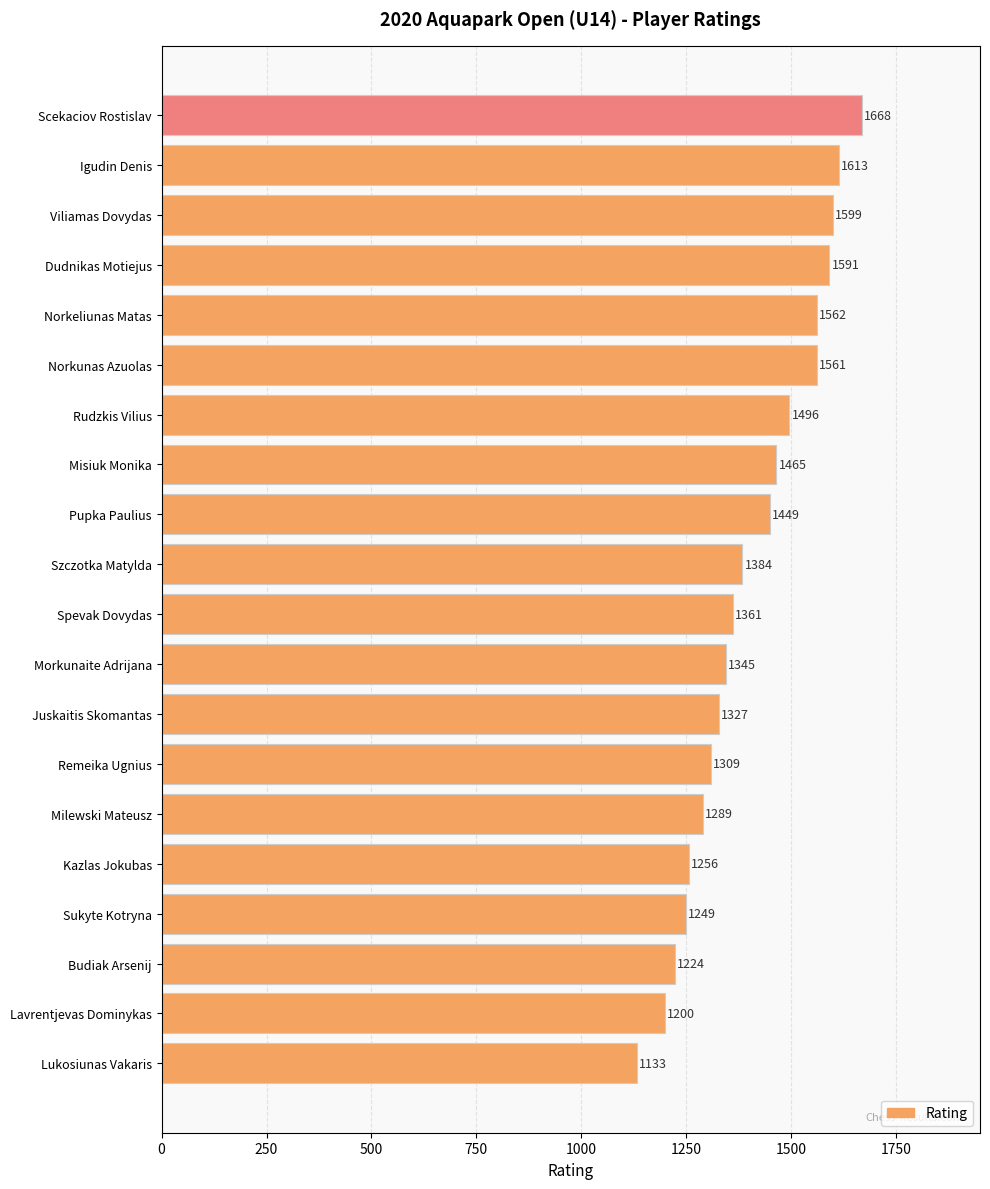

List the labels in order of value, smallest first.

Lukosiunas Vakaris, Lavrentjevas Dominykas, Budiak Arsenij, Sukyte Kotryna, Kazlas Jokubas, Milewski Mateusz, Remeika Ugnius, Juskaitis Skomantas, Morkunaite Adrijana, Spevak Dovydas, Szczotka Matylda, Pupka Paulius, Misiuk Monika, Rudzkis Vilius, Norkunas Azuolas, Norkeliunas Matas, Dudnikas Motiejus, Viliamas Dovydas, Igudin Denis, Scekaciov Rostislav